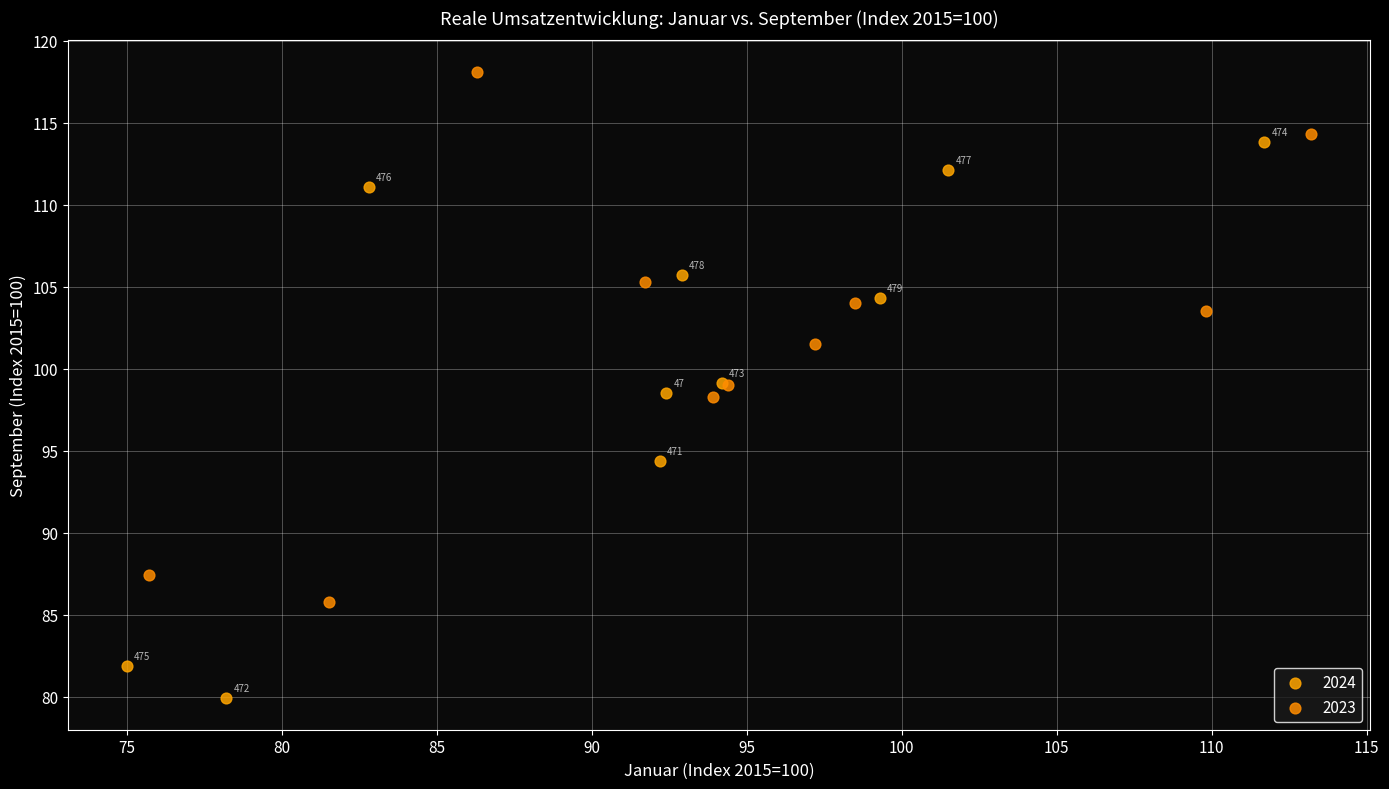

Which series contains the lowest Y value?

2024